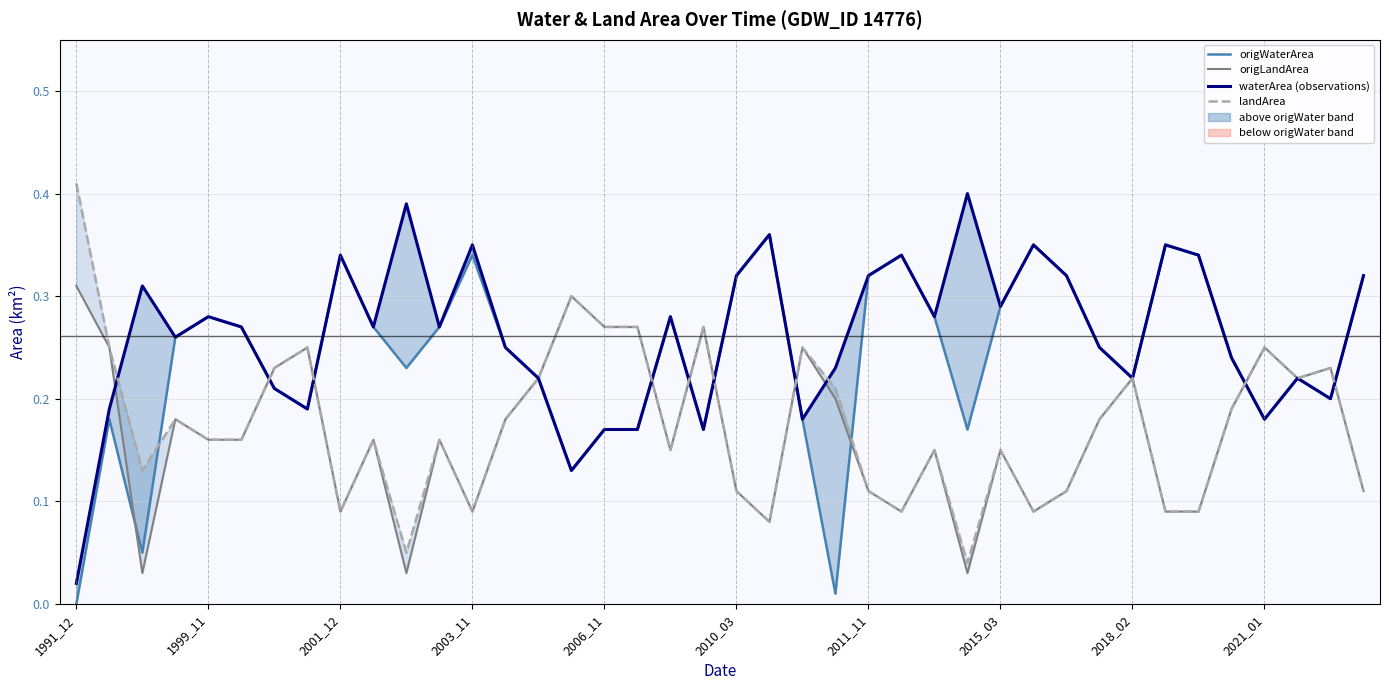

Which series has the widest spread of values?

waterArea (observations)